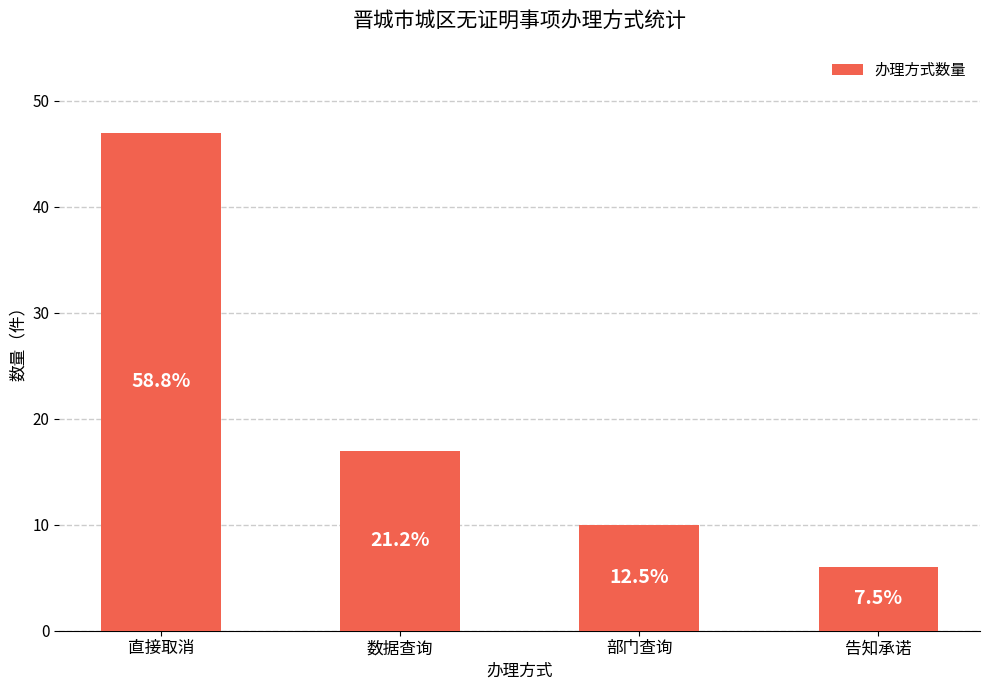

Rank the categories by value from lowest to highest.

告知承诺, 部门查询, 数据查询, 直接取消